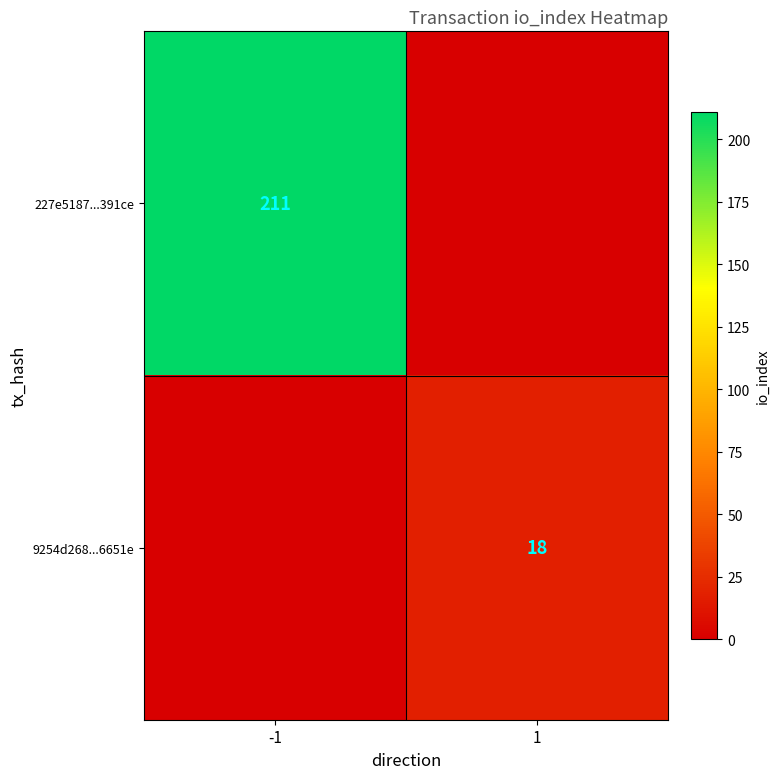

At how many categories does at least one series exceed 69?

1